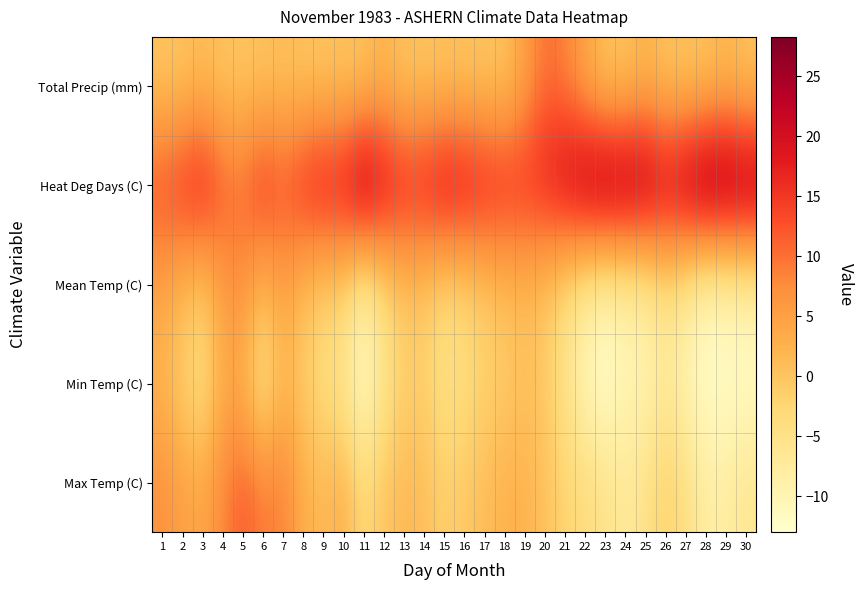

Reading right to left, list all the values displayed in this chart.

Max Temp (C): 30=-6.0	29=-8.0	28=-8.0	27=-4.0	26=-1.5	25=-5.0	24=-7.0	23=-5.0	22=-3.5	21=-2.0	20=0.5	19=2.5	18=2.5	17=1.0	16=-0.5	15=-1.5	14=1.0	13=1.5	12=0.0	11=-3.0	10=3.0	9=1.5	8=3.0	7=9.0	6=9.0	5=12.0	4=8.0	3=4.0	2=5.0	1=7.0
Min Temp (C): 30=-12.0	29=-12.0	28=-12.5	27=-9.5	26=-7.0	25=-10.0	24=-10.0	23=-13.0	22=-10.5	21=-5.0	20=-0.5	19=0.5	18=-1.0	17=-2.0	16=-4.0	15=-4.5	14=-1.5	13=-1.5	12=-6.0	11=-12.5	10=-6.0	9=-4.0	8=-1.0	7=1.5	6=-6.0	5=2.5	4=3.0	3=-5.0	2=-1.5	1=2.0
Mean Temp (C): 30=-9.0	29=-10.0	28=-10.3	27=-6.8	26=-4.3	25=-7.5	24=-8.5	23=-9.0	22=-7.0	21=-3.5	20=0.0	19=1.5	18=0.8	17=-0.5	16=-2.3	15=-3.0	14=-0.3	13=0.0	12=-3.0	11=-7.8	10=-1.5	9=-1.3	8=1.0	7=5.3	6=1.5	5=7.3	4=5.5	3=-0.5	2=1.8	1=4.5
Heat Deg Days (C): 30=27.0	29=28.0	28=28.3	27=24.8	26=22.3	25=25.5	24=26.5	23=27.0	22=25.0	21=21.5	20=18.0	19=16.5	18=17.2	17=18.5	16=20.3	15=21.0	14=18.3	13=18.0	12=21.0	11=25.8	10=19.5	9=19.3	8=17.0	7=12.7	6=16.5	5=10.7	4=12.5	3=18.5	2=16.2	1=13.5
Total Precip (mm): 30=0.0	29=1.5	28=0.0	27=0.0	26=0.0	25=2.0	24=0.0	23=0.0	22=4.0	21=8.5	20=10.0	19=4.5	18=0.0	17=0.0	16=0.0	15=0.0	14=0.0	13=0.0	12=2.0	11=0.0	10=0.0	9=0.0	8=0.0	7=0.7	6=0.0	5=0.0	4=0.0	3=1.2	2=0.0	1=0.0